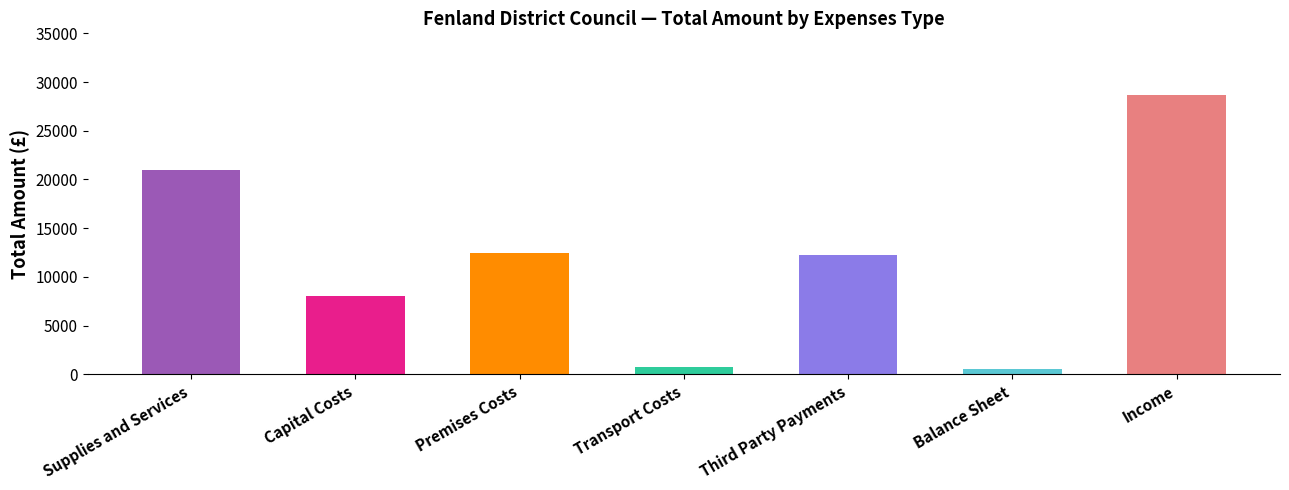

What is the label of the 2nd bar from the left?

Capital Costs